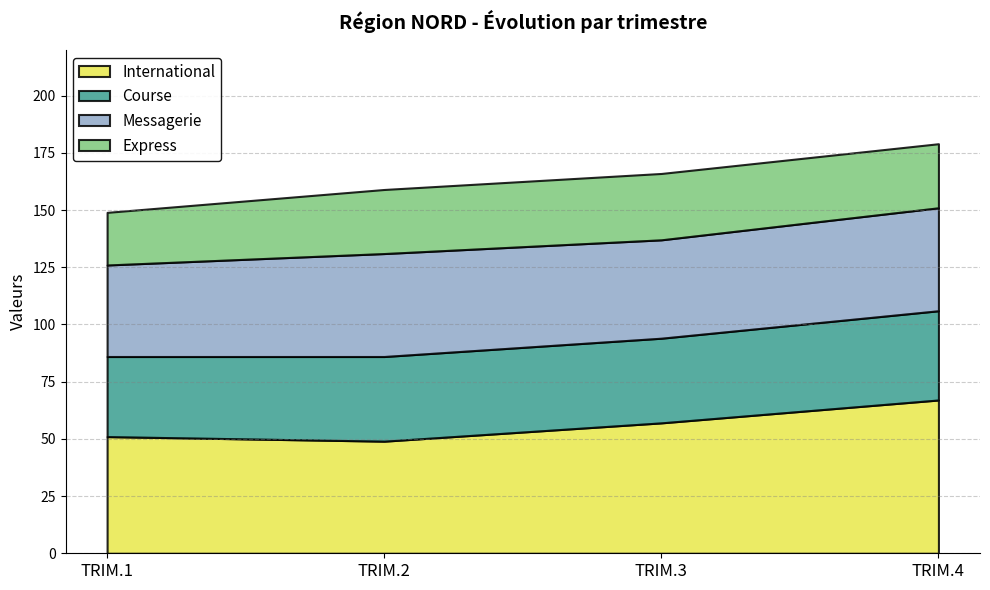

At which category does Messagerie reach its first local peak?

TRIM.2